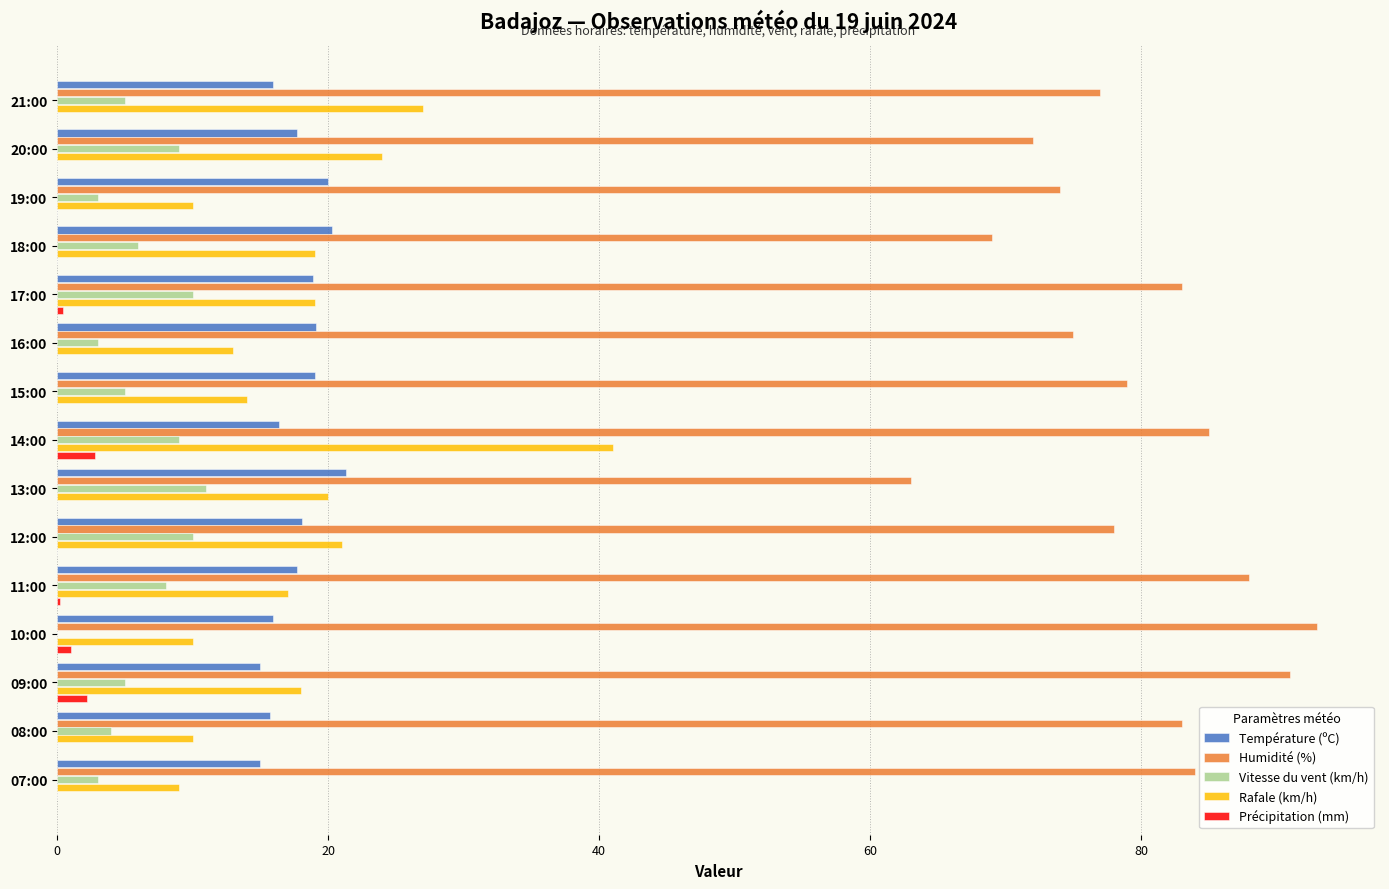

The Humidité (%) series shows 88.0 at 11:00. True or false?

True